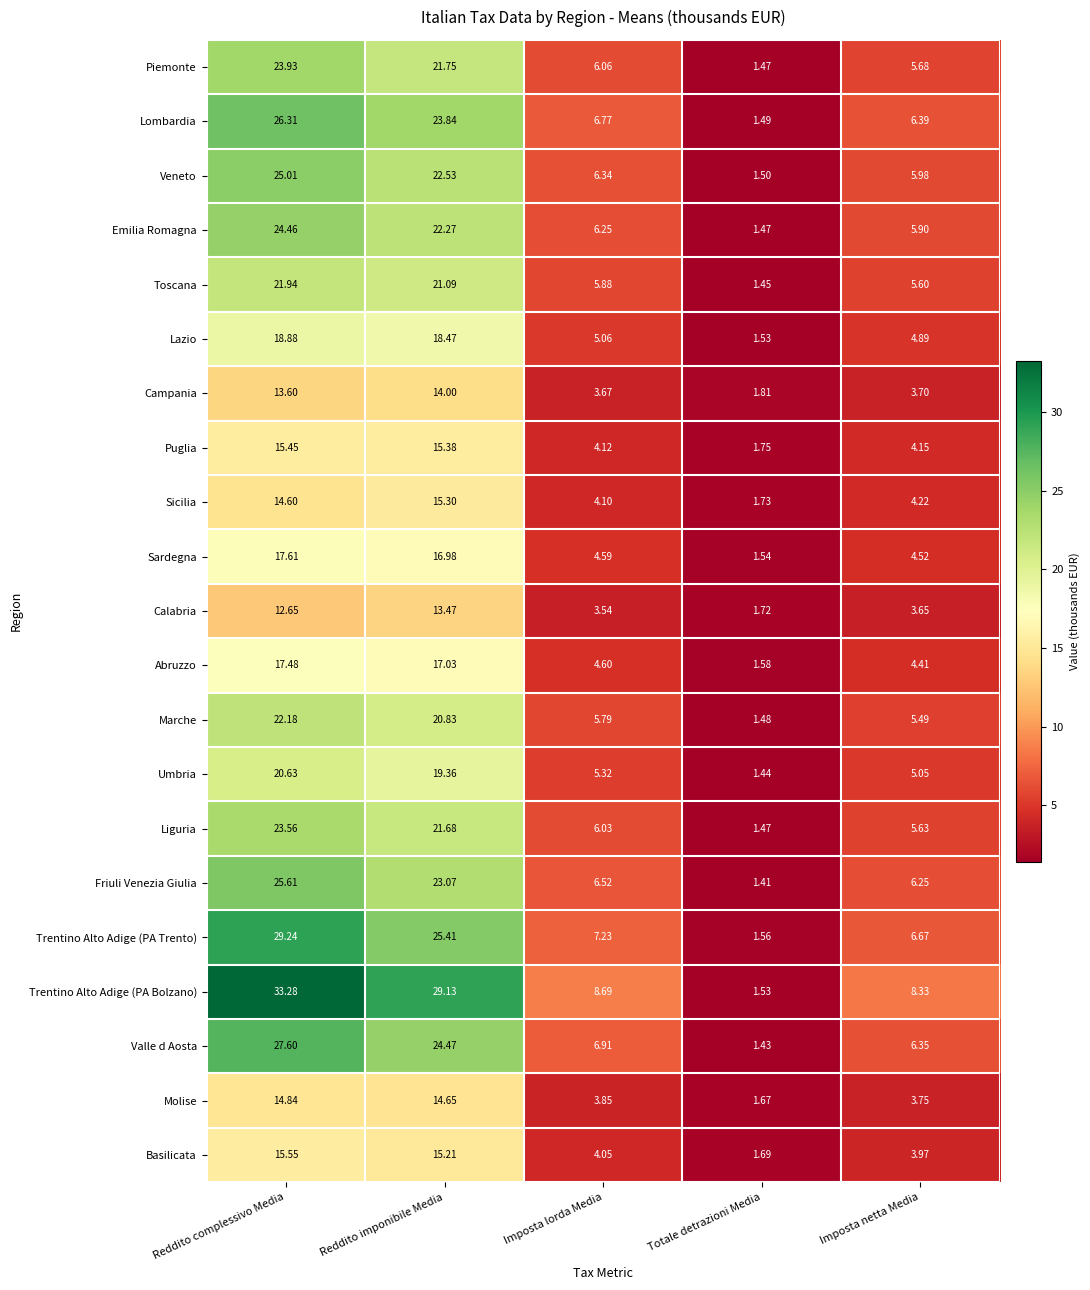

Between Reddito complessivo Media and Totale detrazioni Media, which series saw the biggest shift?

Trentino Alto Adige (PA Bolzano)